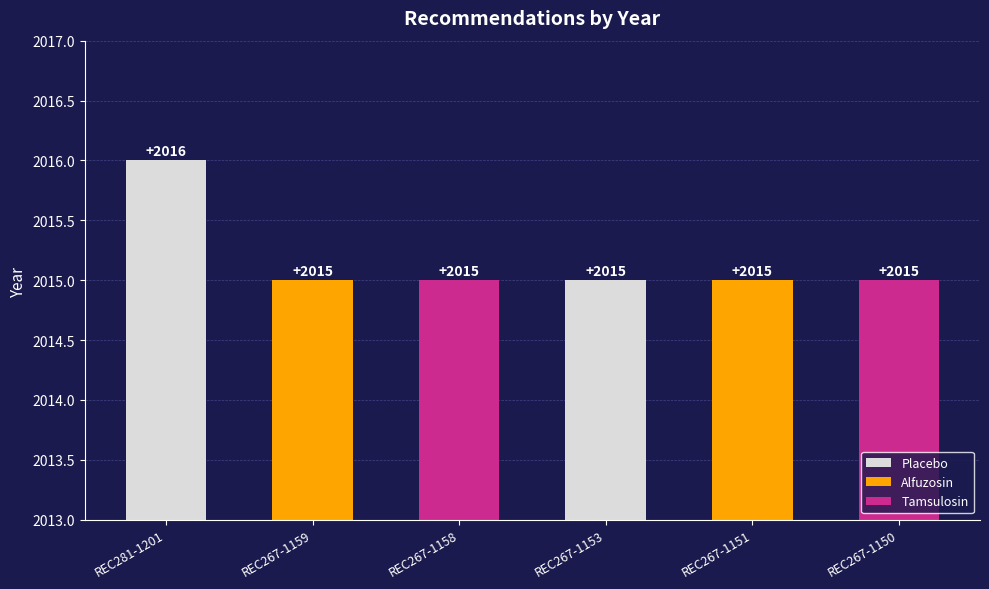

What is the approximate value at REC281-1201?

2016